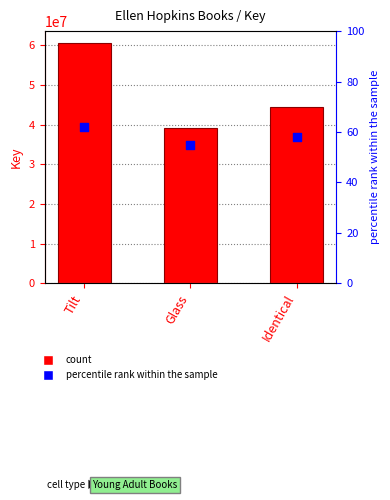

Which series has the largest total across all categories?

Key